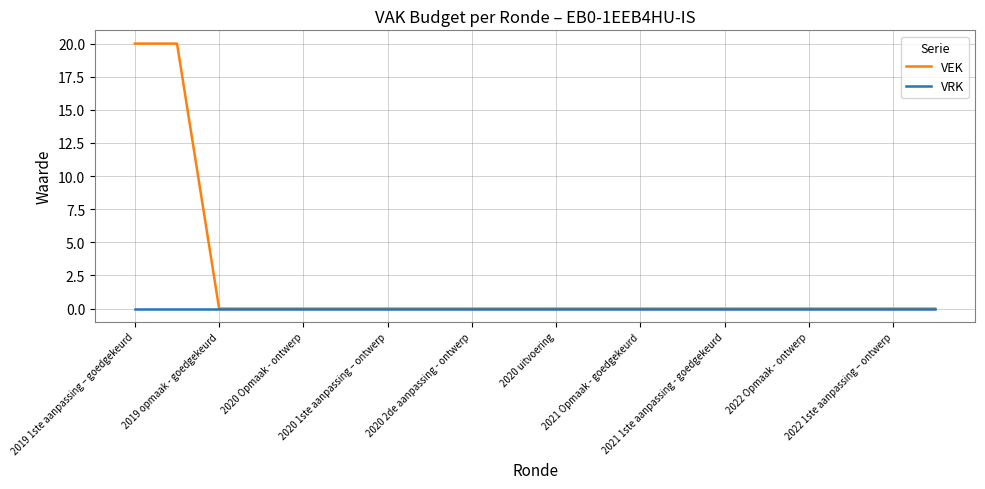

List the series in order of their overall mean, lowest first.

VRK, VEK